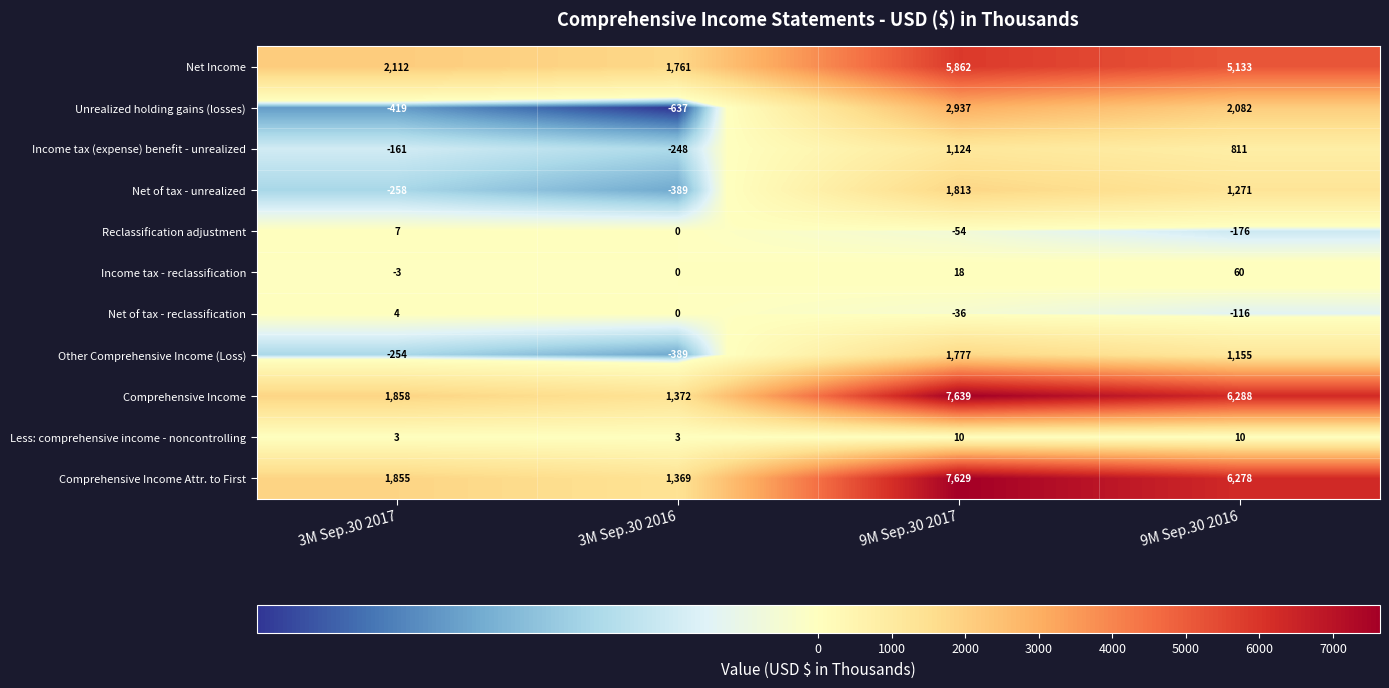

Which series has the widest spread of values?

Comprehensive Income